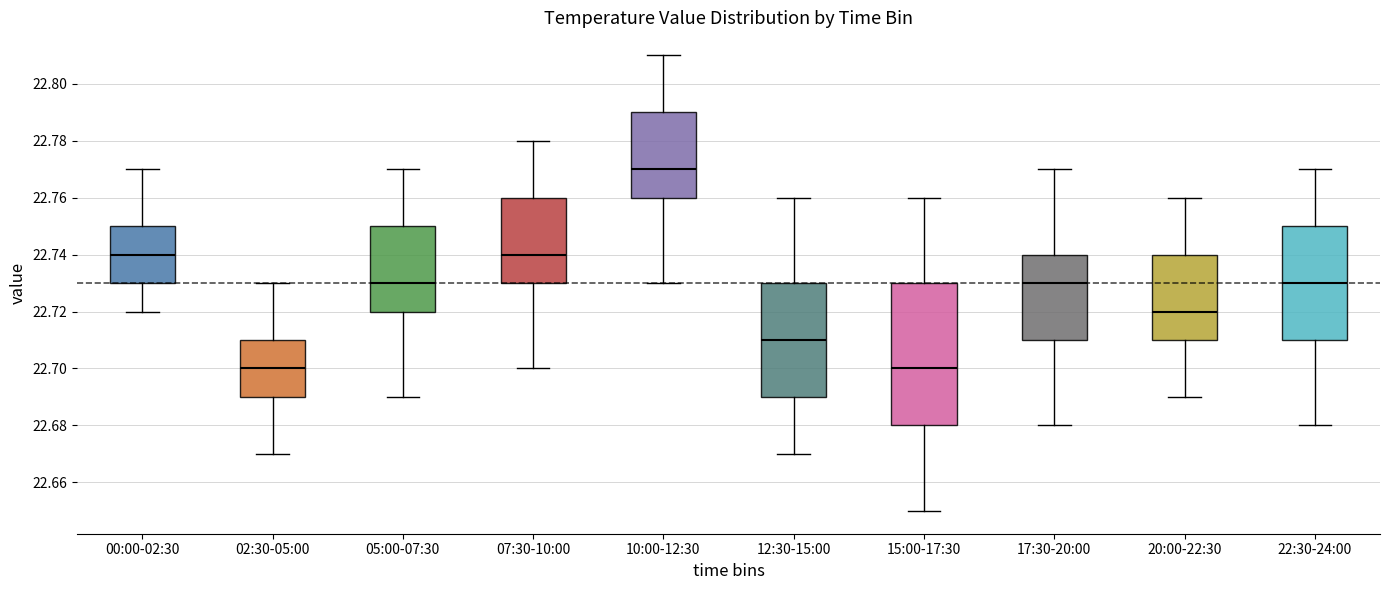

Which box has the highest median line?

10:00-12:30